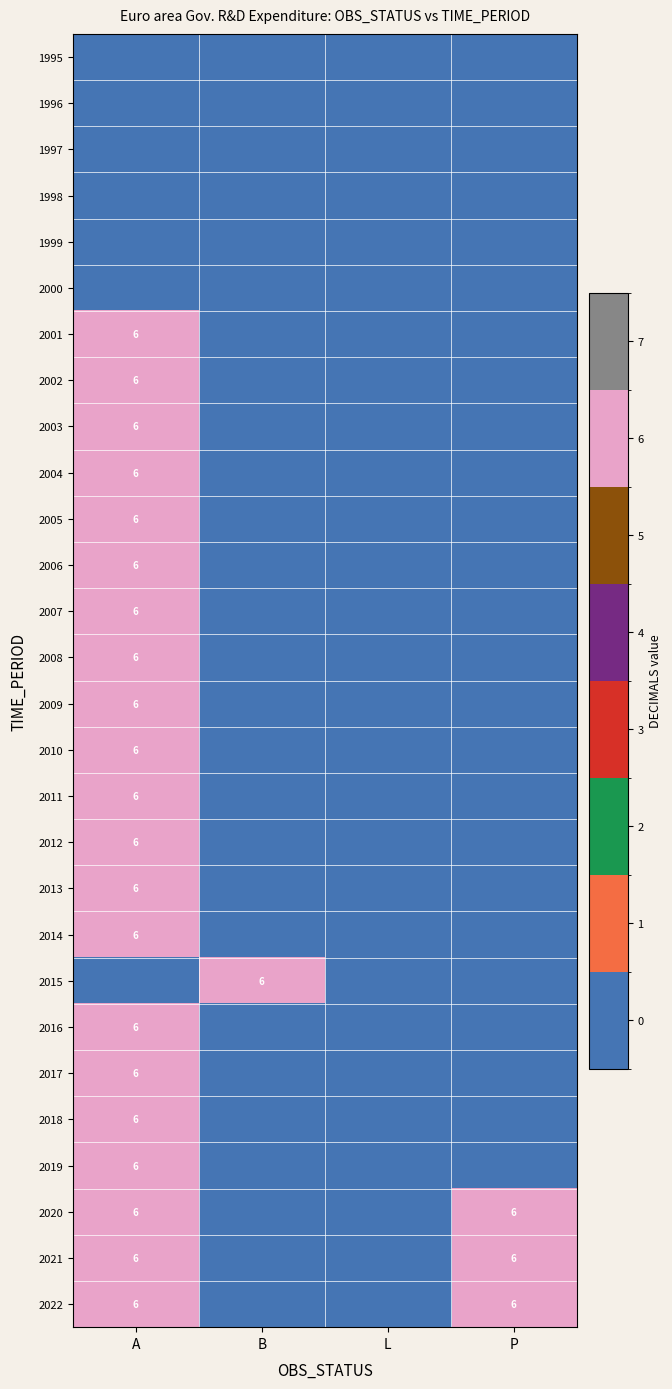

Is it true that 2018 equals 6 at A?

True